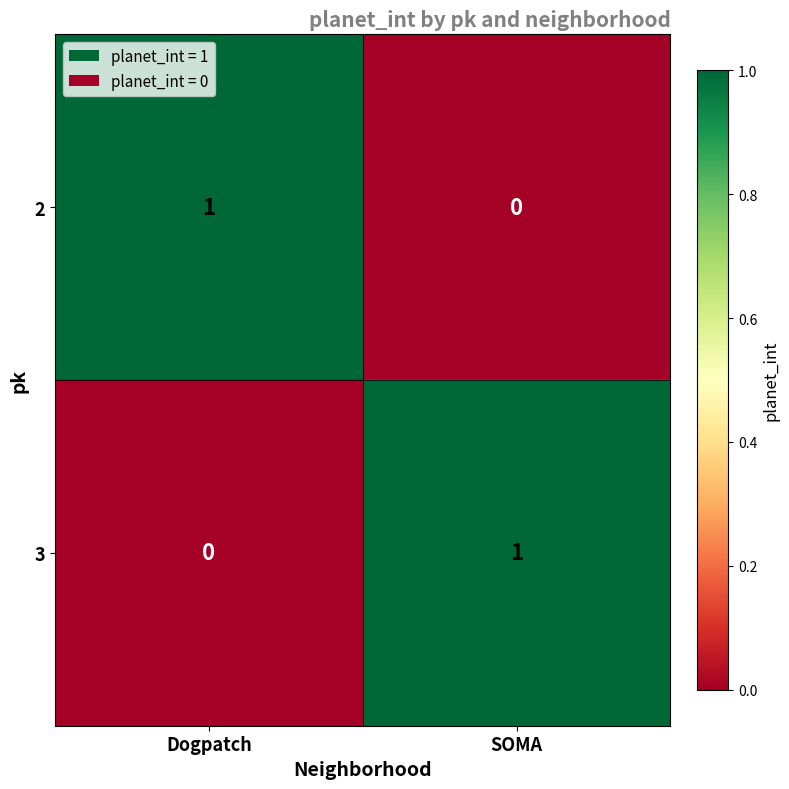

What is the spread (max minus min) of values at SOMA?

1